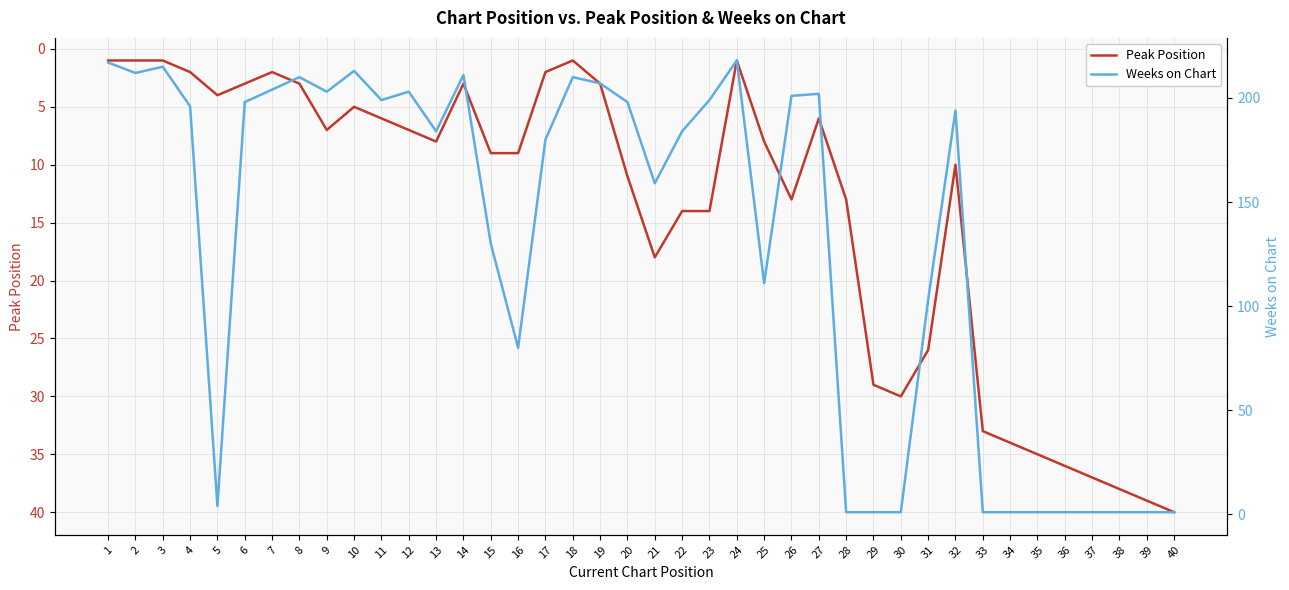

Count the number of data series in this chart.

2